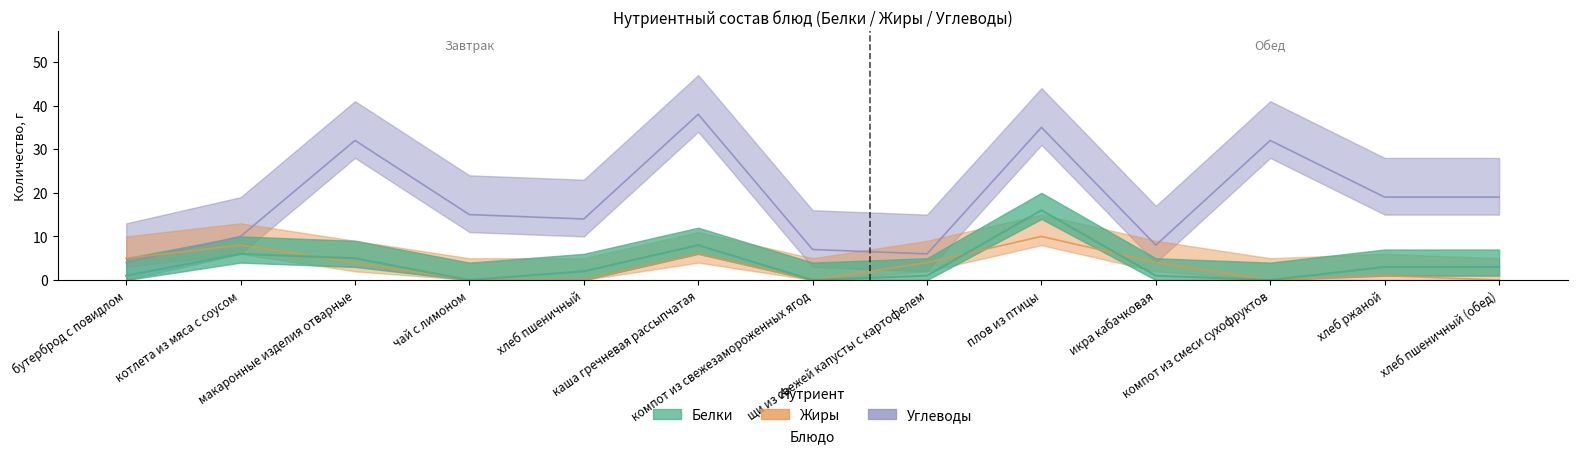

What is the value of the Углеводы point at the 13th from the left?

19